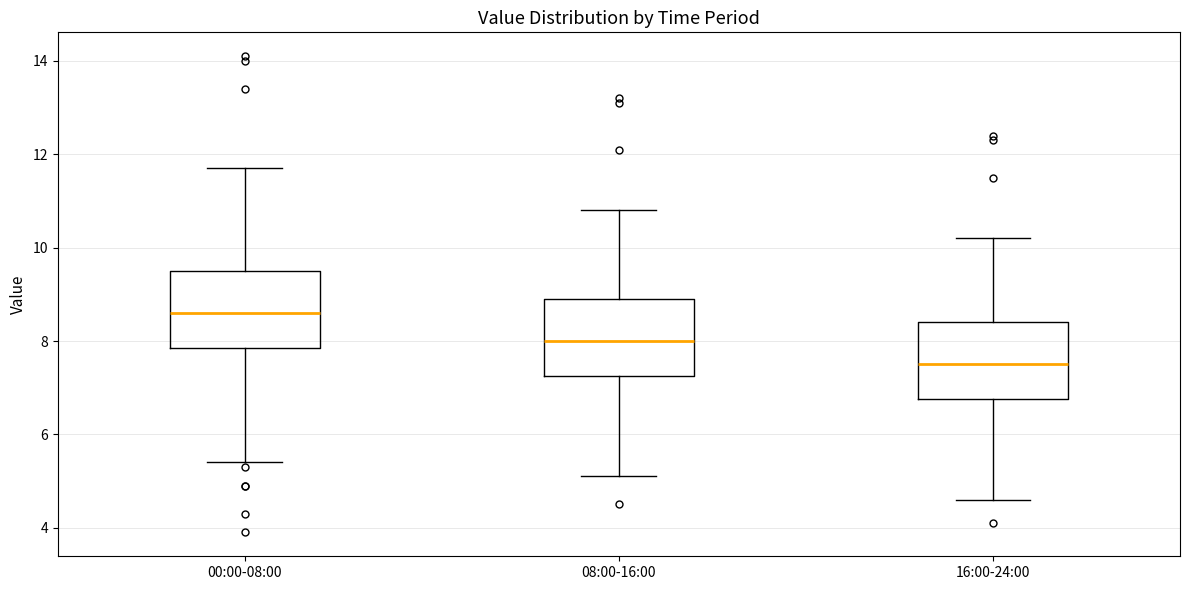

Reading left to right, read every box against the y-axis: the position of its median line, the range the box covers, and the ends of its whiskers. The values are not printed on the chart, so give them approximately, as read against the axis.

00:00-08:00: median 8.6, box 7.8 to 9.6, whiskers 5.4 to 11.8
08:00-16:00: median 8.0, box 7.2 to 9.0, whiskers 5.2 to 10.8
16:00-24:00: median 7.6, box 6.8 to 8.4, whiskers 4.6 to 10.2